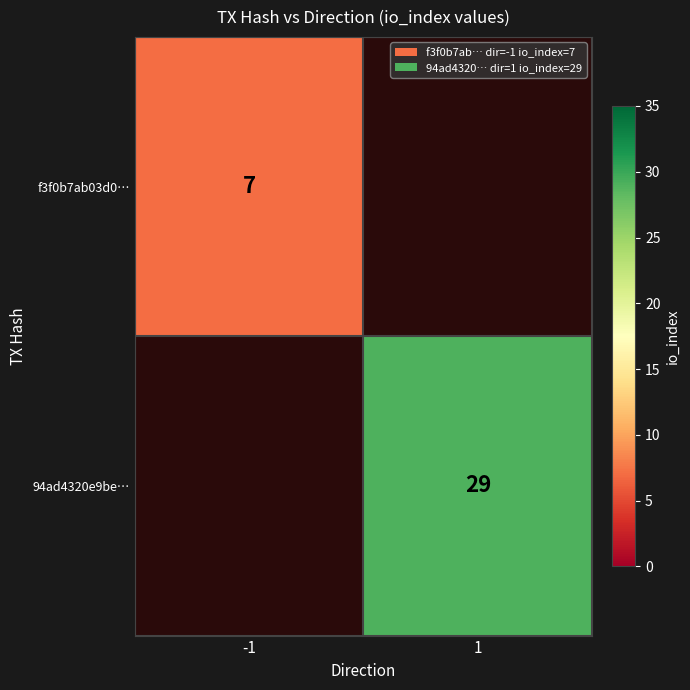

True or false: f3f0b7ab03d0… has a value of 7 at -1.

True